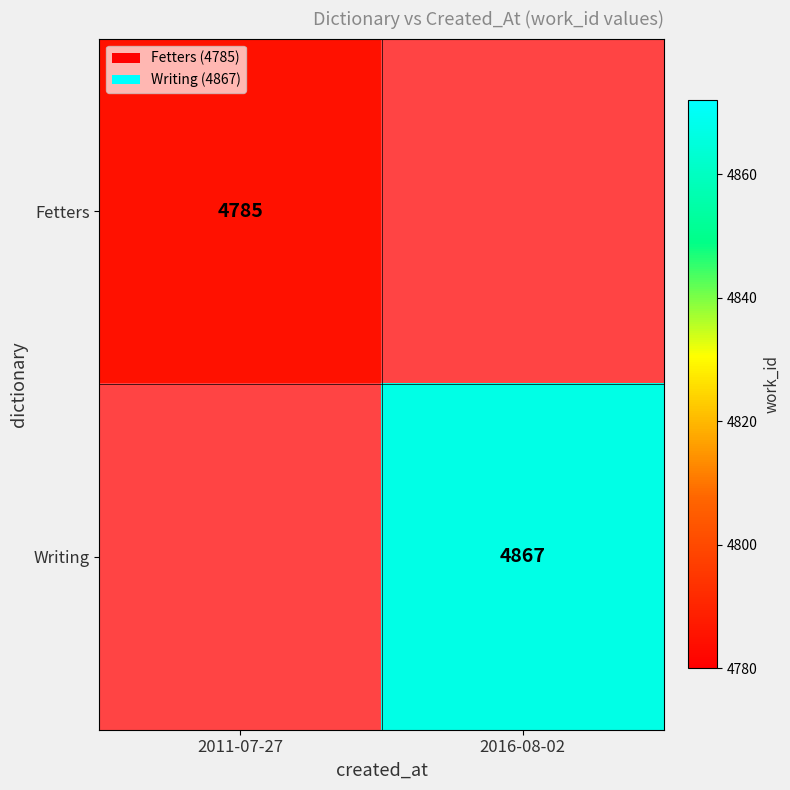

Is the value of Writing at 2016-08-02 greater than the value of Fetters at 2011-07-27?

Yes